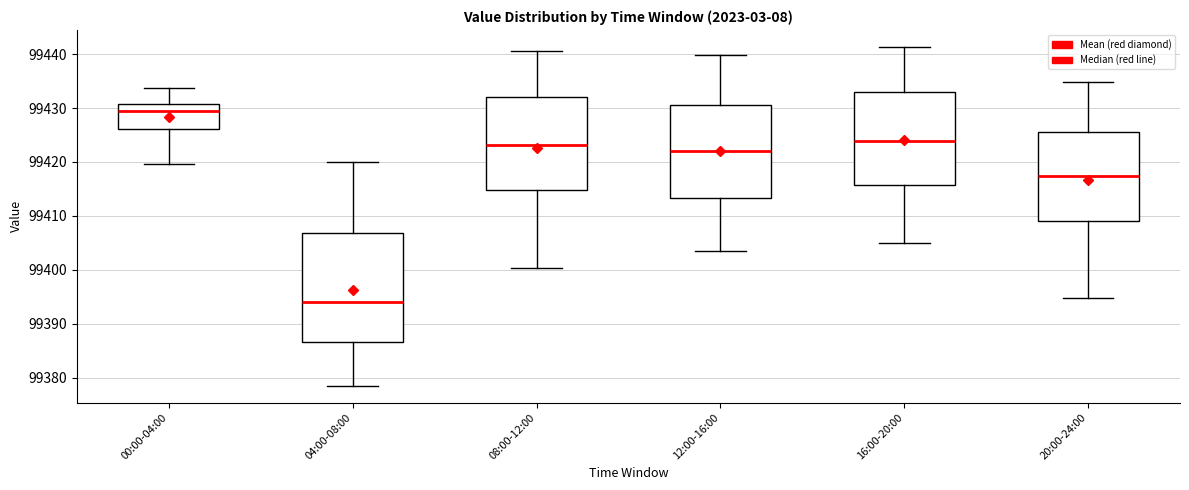

Which box's median line is the lowest?

04:00-08:00